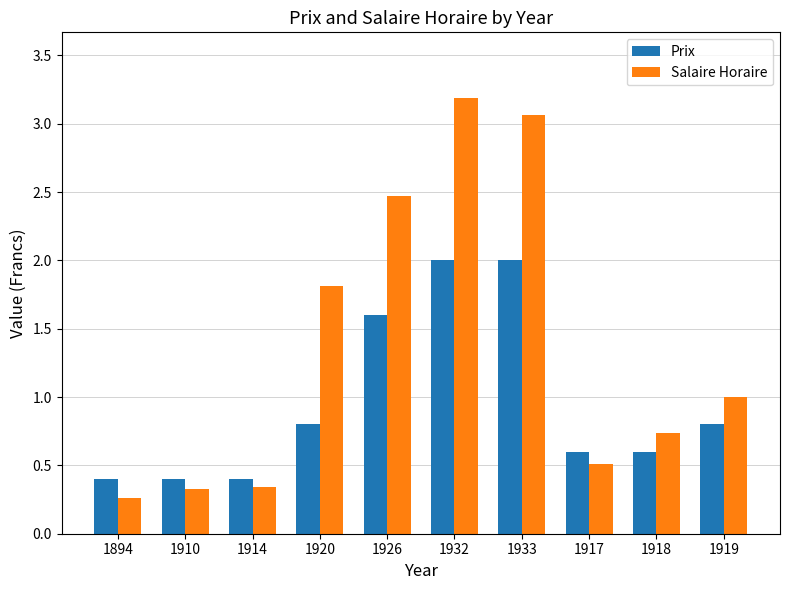

Is the value of Salaire Horaire at 1919 greater than the value of Prix at 1910?

Yes